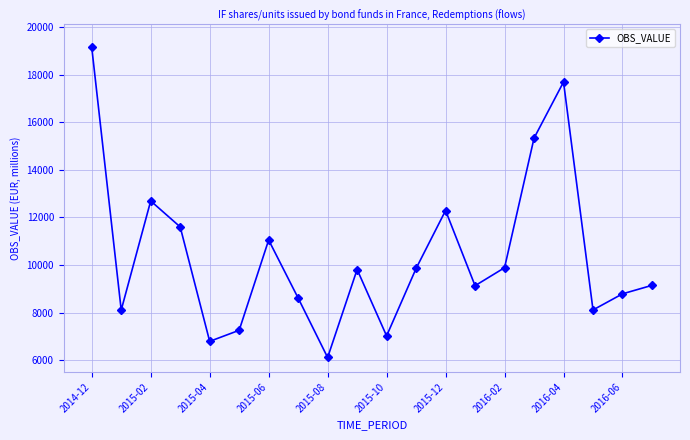

How many points are lower than both their immediate neighbors (excluding endpoints)?

6